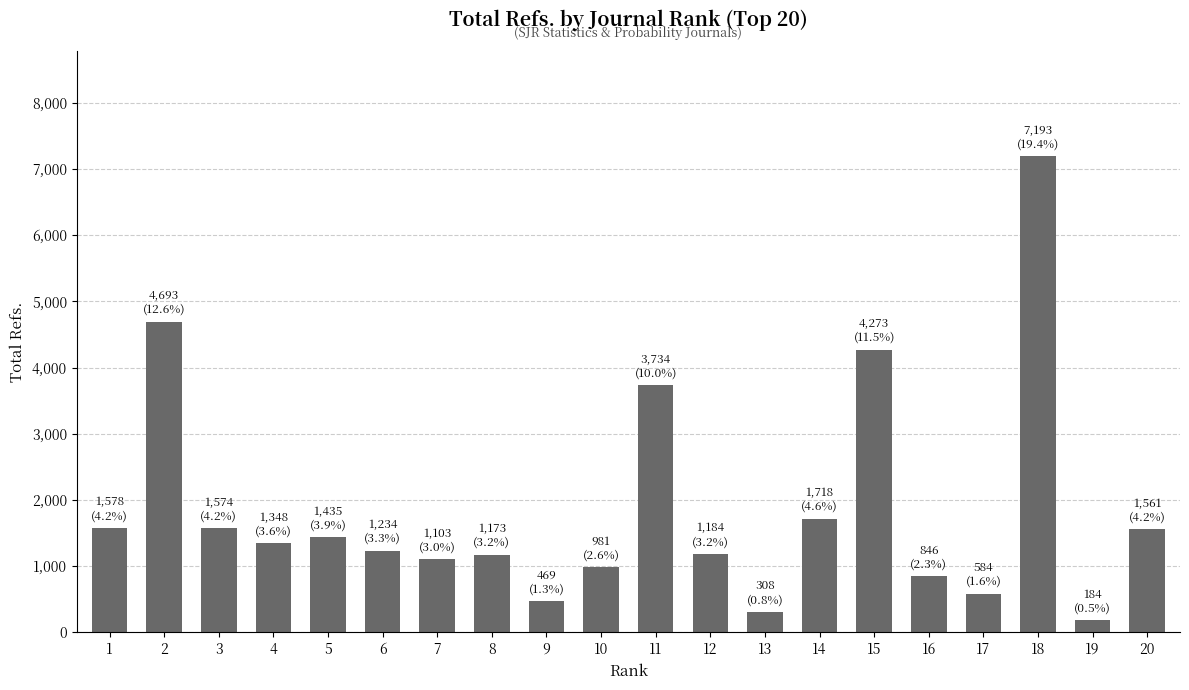

What is the approximate value at 9, to the nearest 100?

500